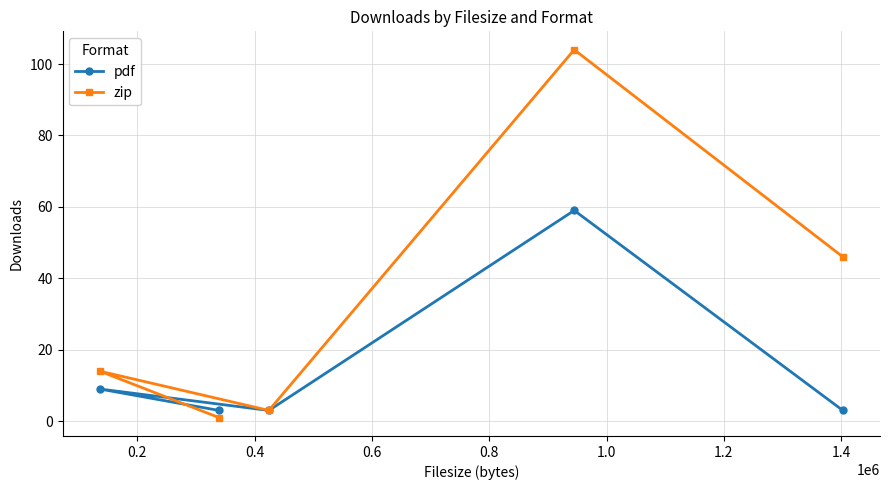

Which series has the largest total across all categories?

zip